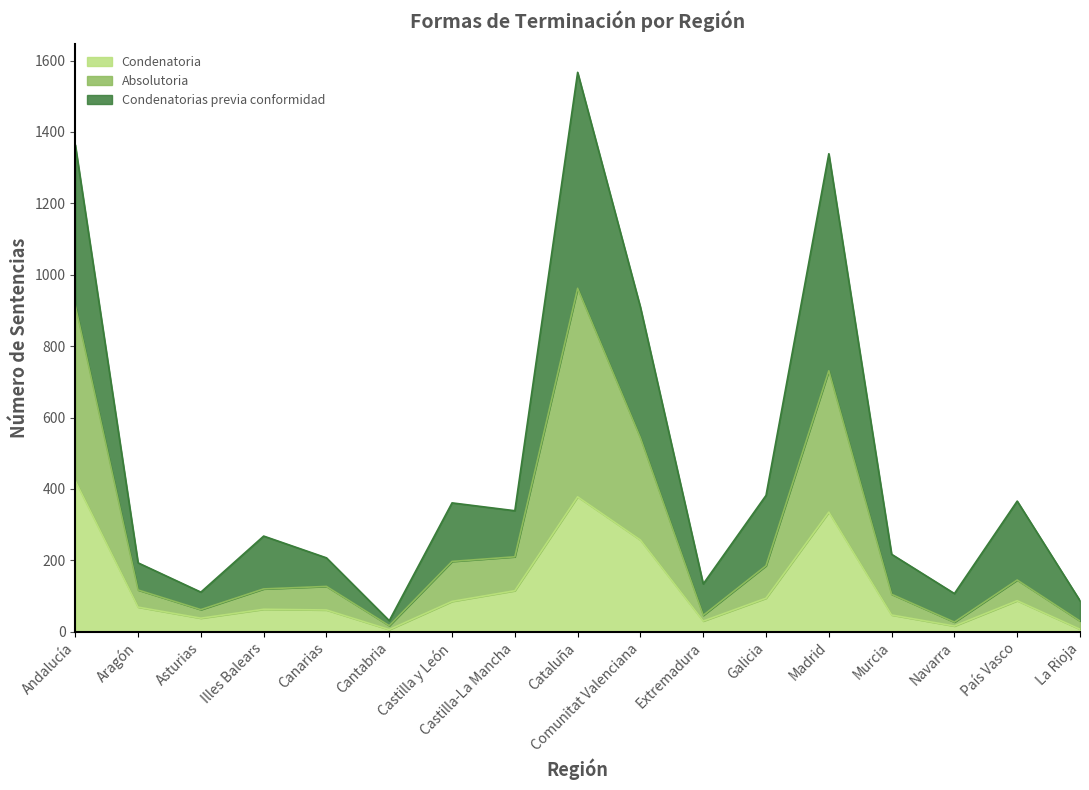

What is the label of the 7th point from the right?

Extremadura